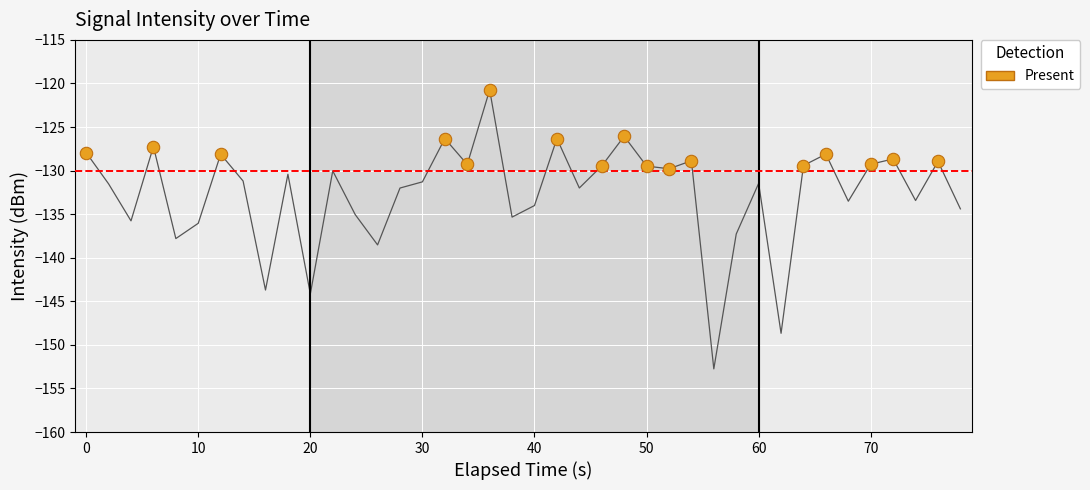

What is the maximum value shown in the chart?

-120.7